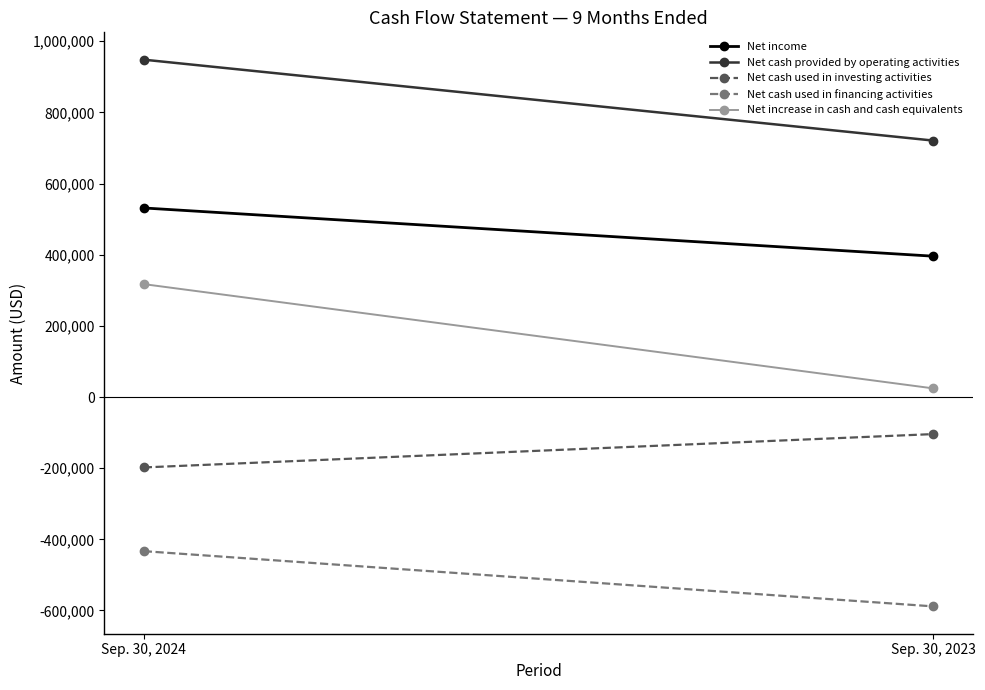

What is the maximum value shown in the chart?

948338